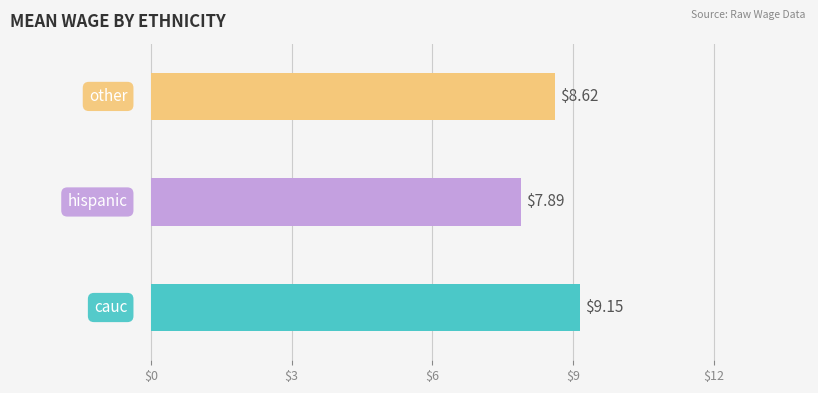

What is the sum of all values?

25.7